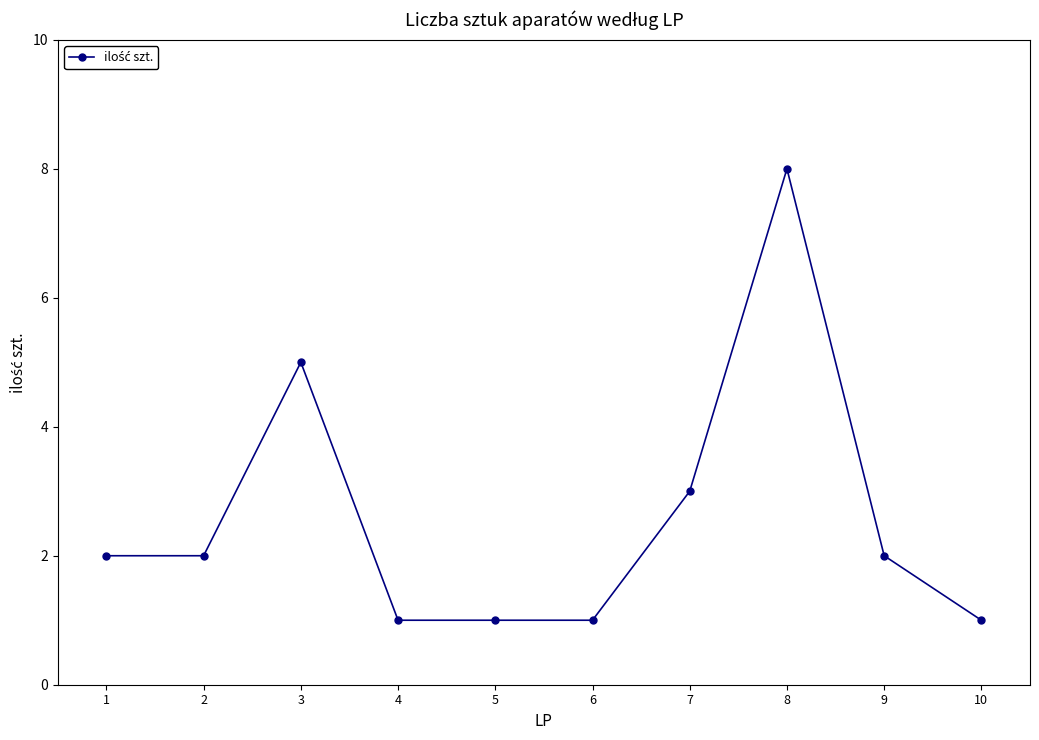

Reading left to right, transcribe all the data shown in this chart.

1=2	2=2	3=5	4=1	5=1	6=1	7=3	8=8	9=2	10=1